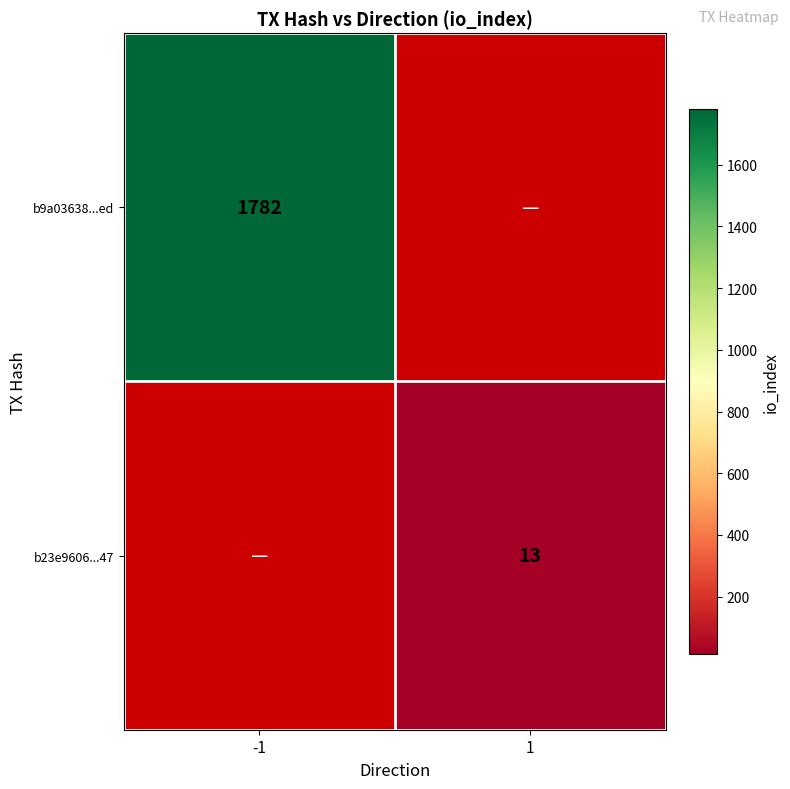

True or false: b23e9606...47 has a value of 13 at 1.

True